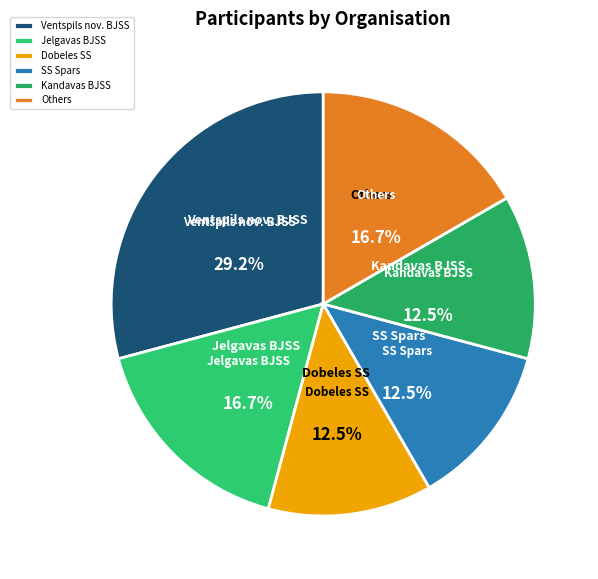

How many segments does this pie chart have?

6